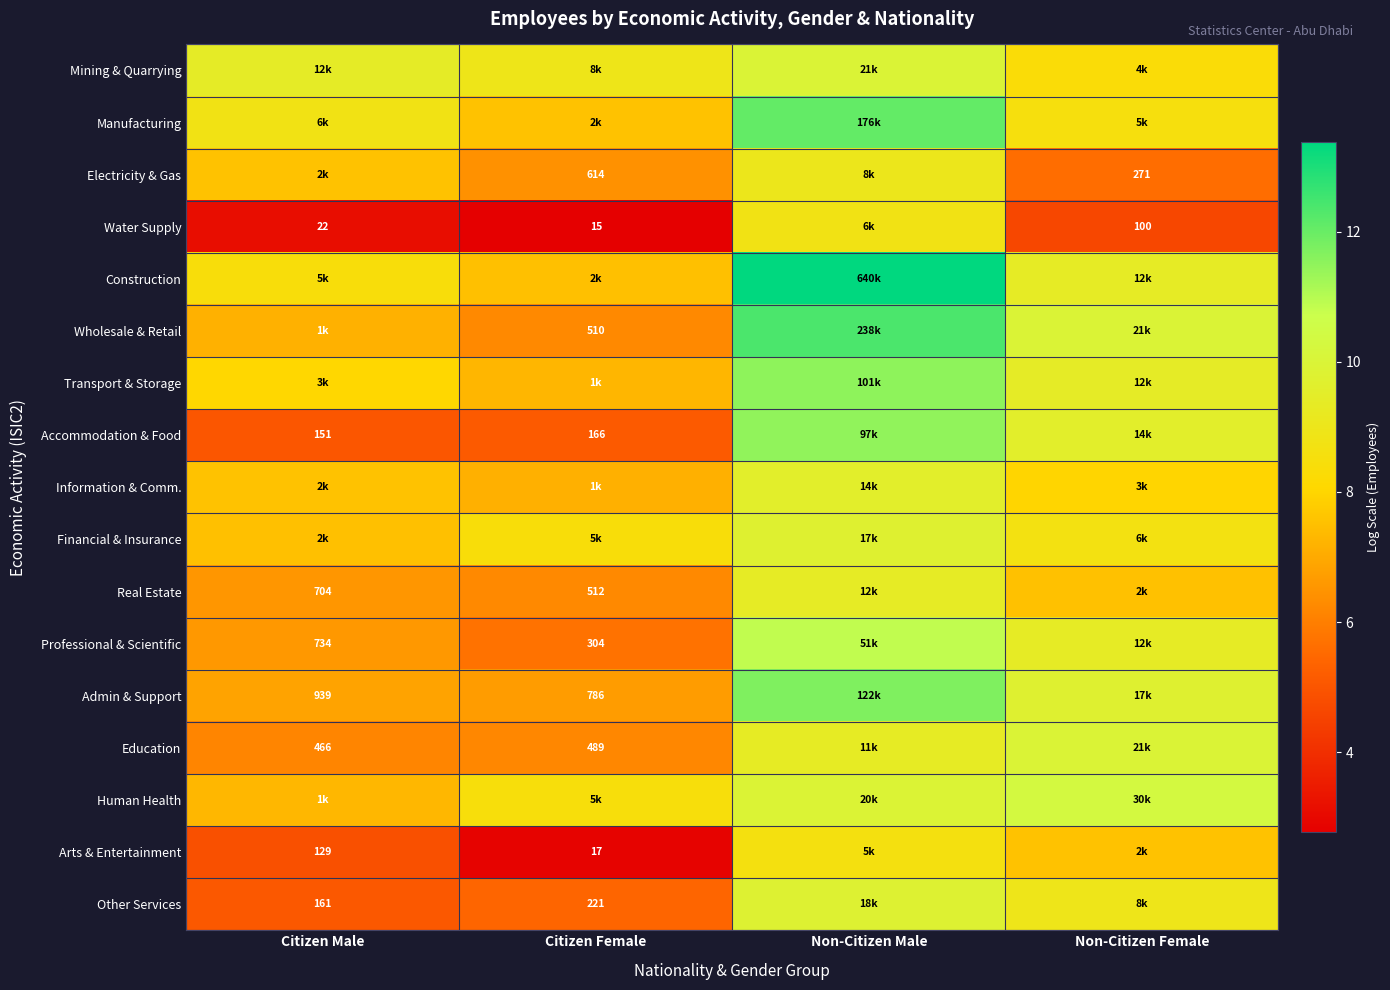

What is the total value across all series at Non-Citizen Female?

145.4